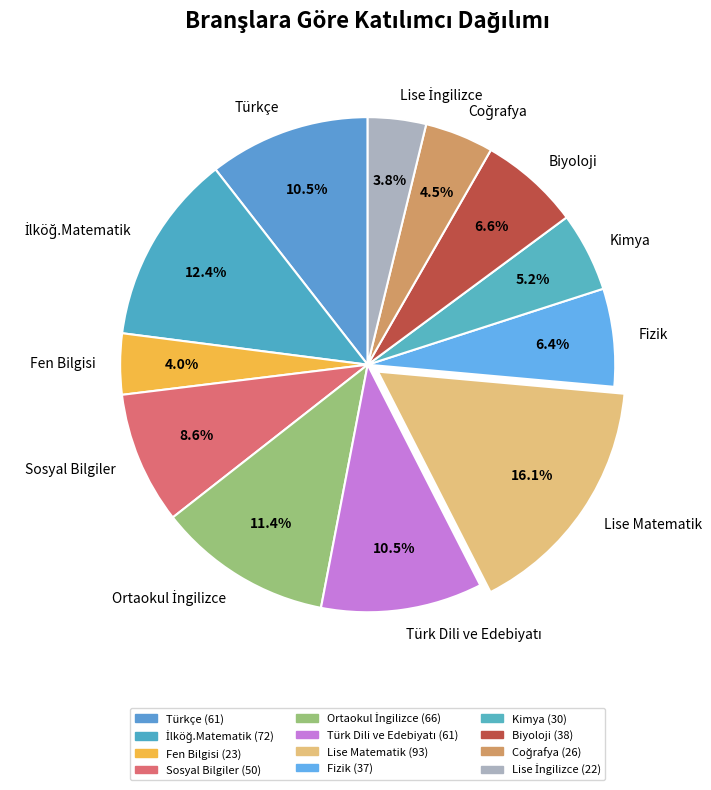

Is there any slice that represents more than half of the pie?

No